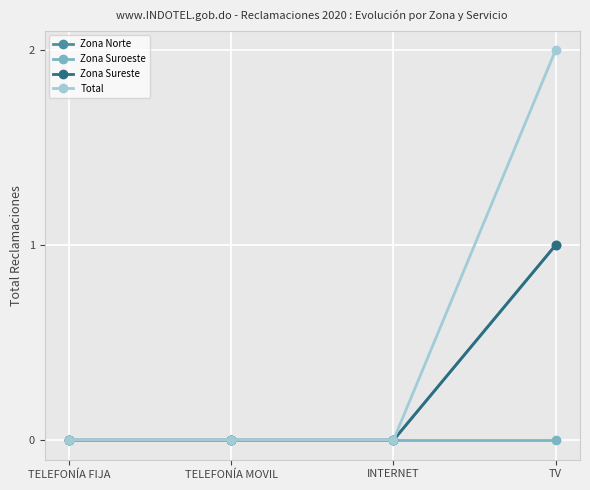

Which category has the lowest value in the Total series?

TELEFONÍA FIJA